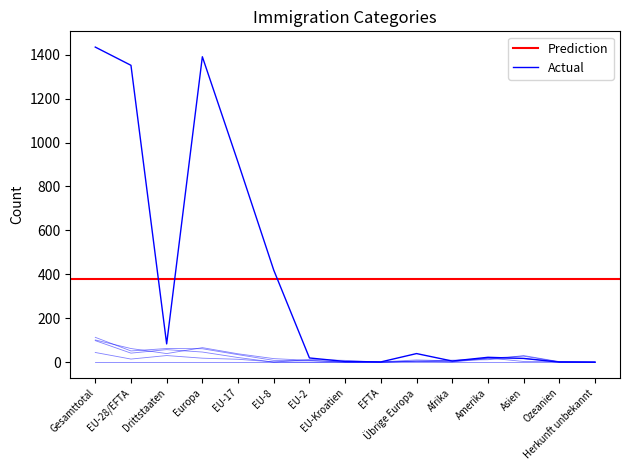

What is the approximate value of Aus- und Weiterbildung at EU-8?

1